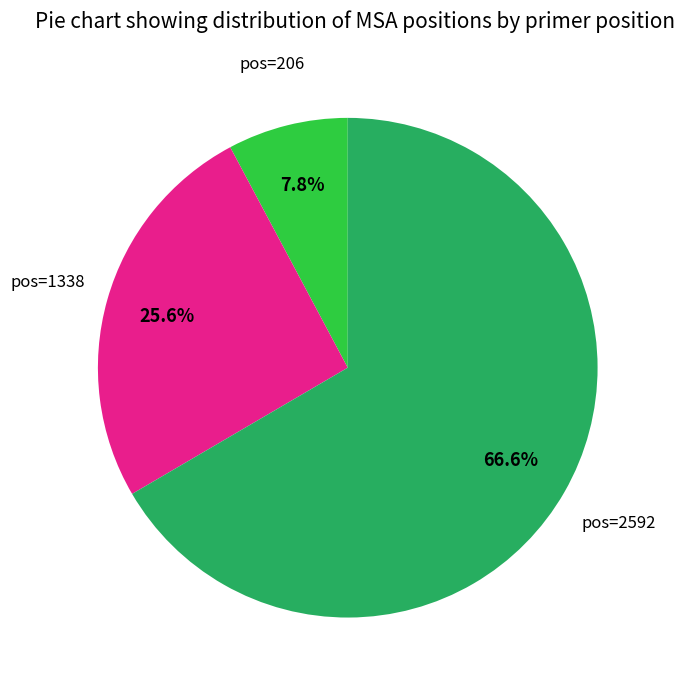

Is there a majority slice in this chart?

Yes